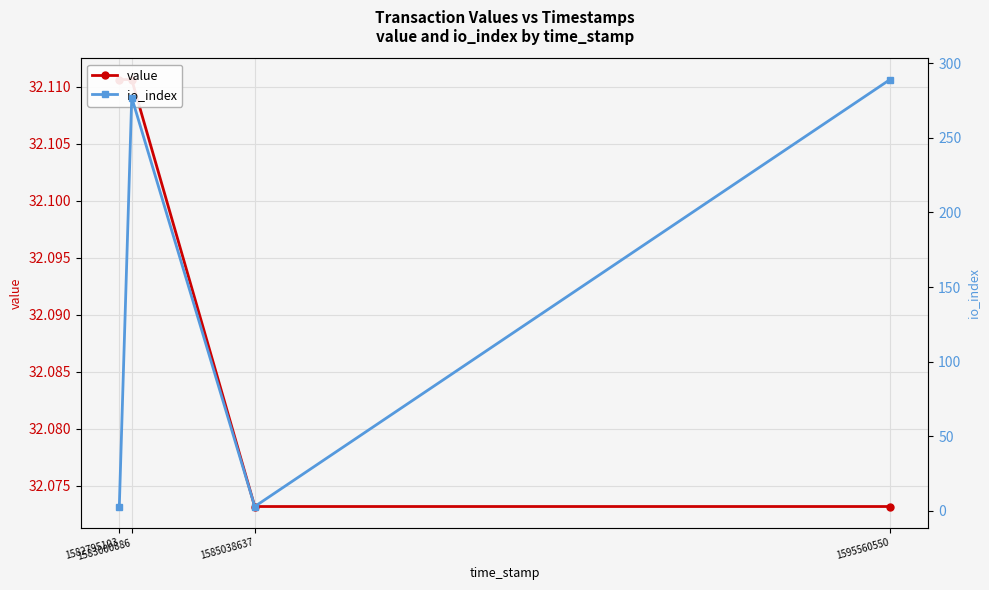

True or false: value has a value of 32.1 at 1595560550.

True